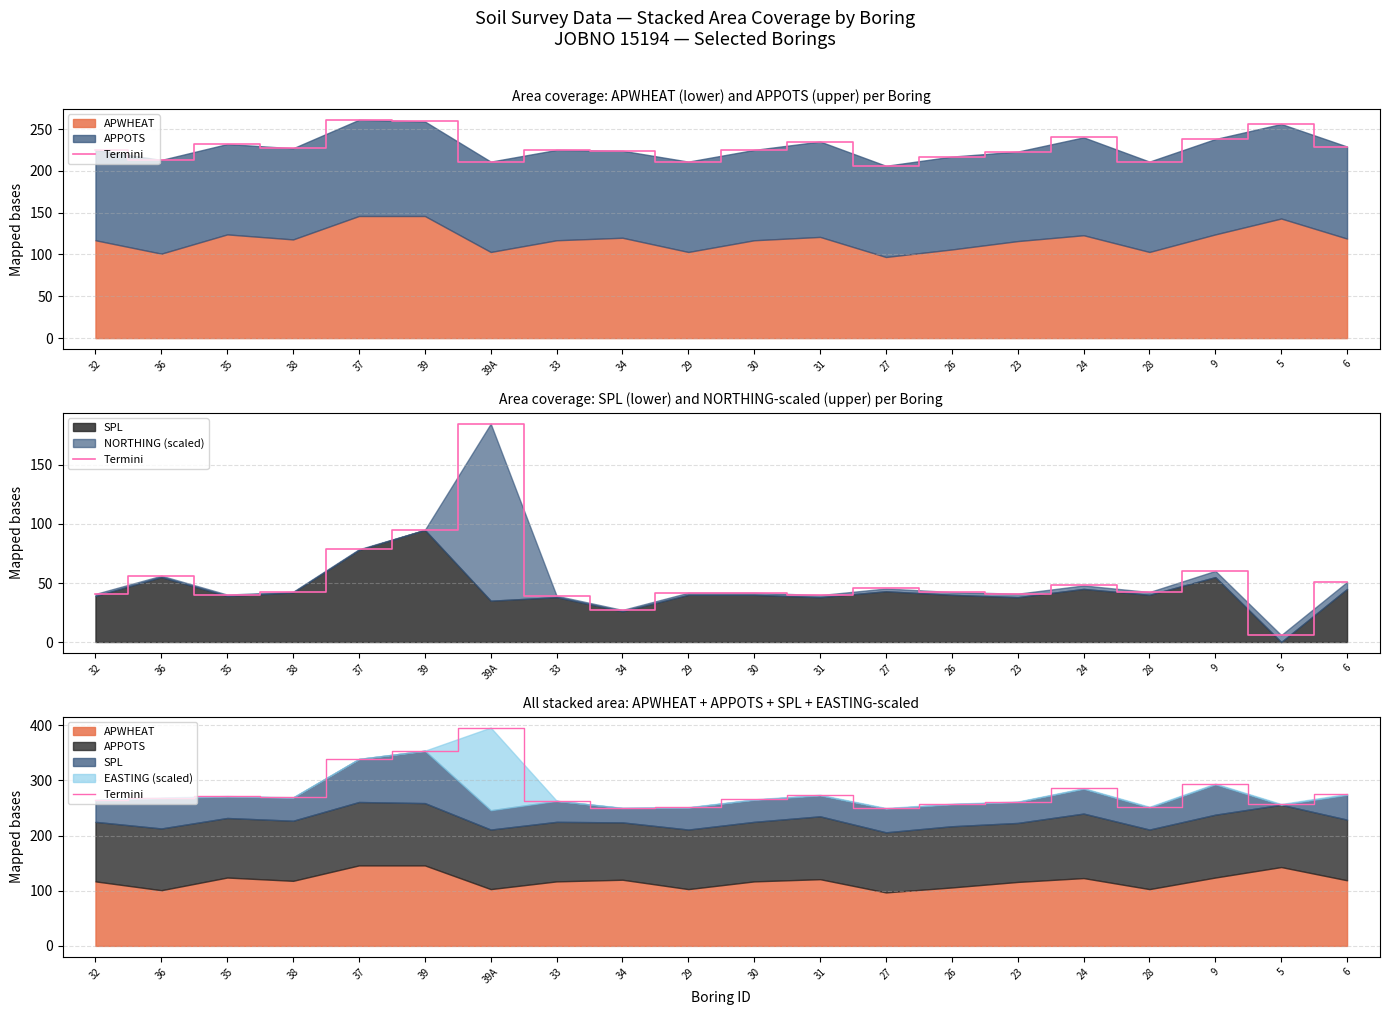

The value at 39 is 354.0. True or false?

True